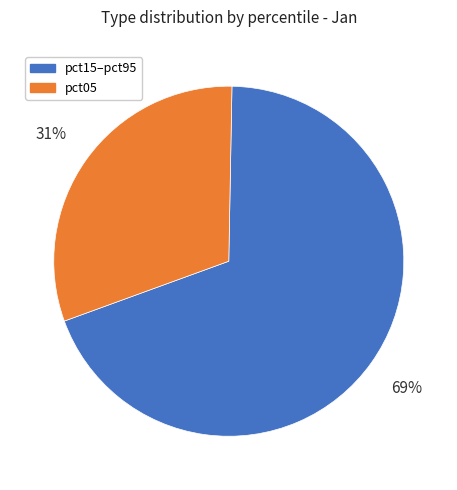

Which slice is the smallest?

pct05